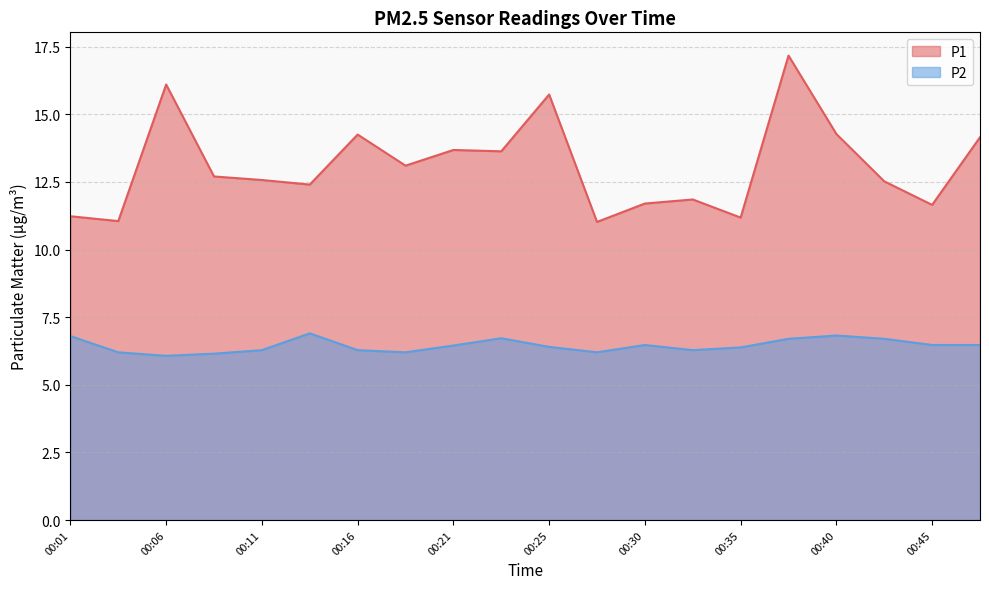

What is the difference between the second highest and minimum values in the P1 series?

5.1